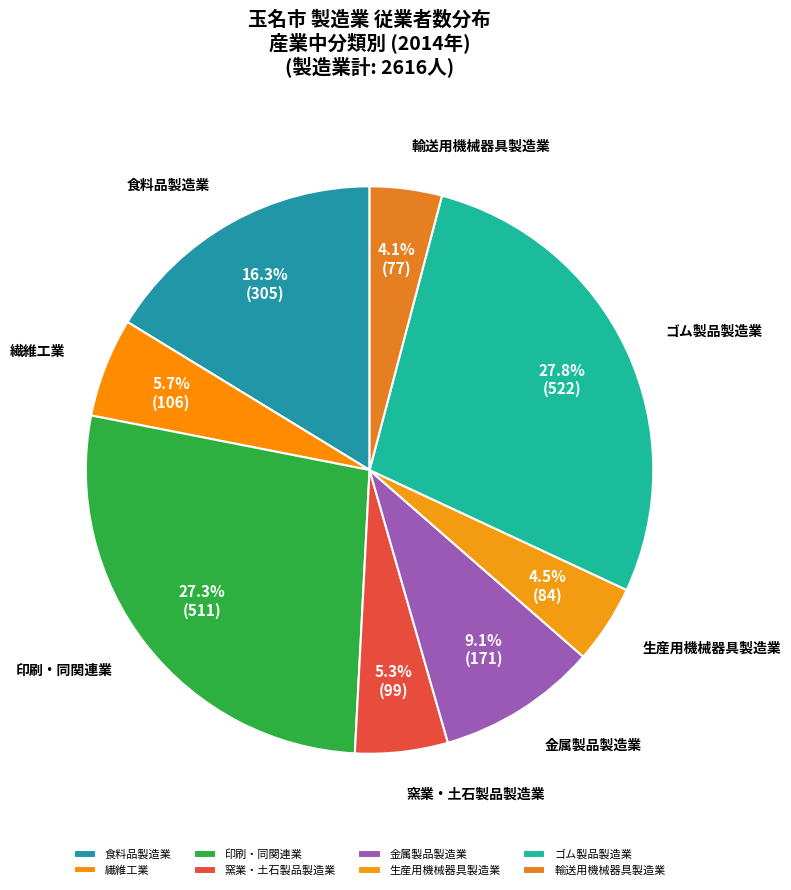

Is the sum of 輸送用機械器具製造業 and 食料品製造業 greater than half?

No